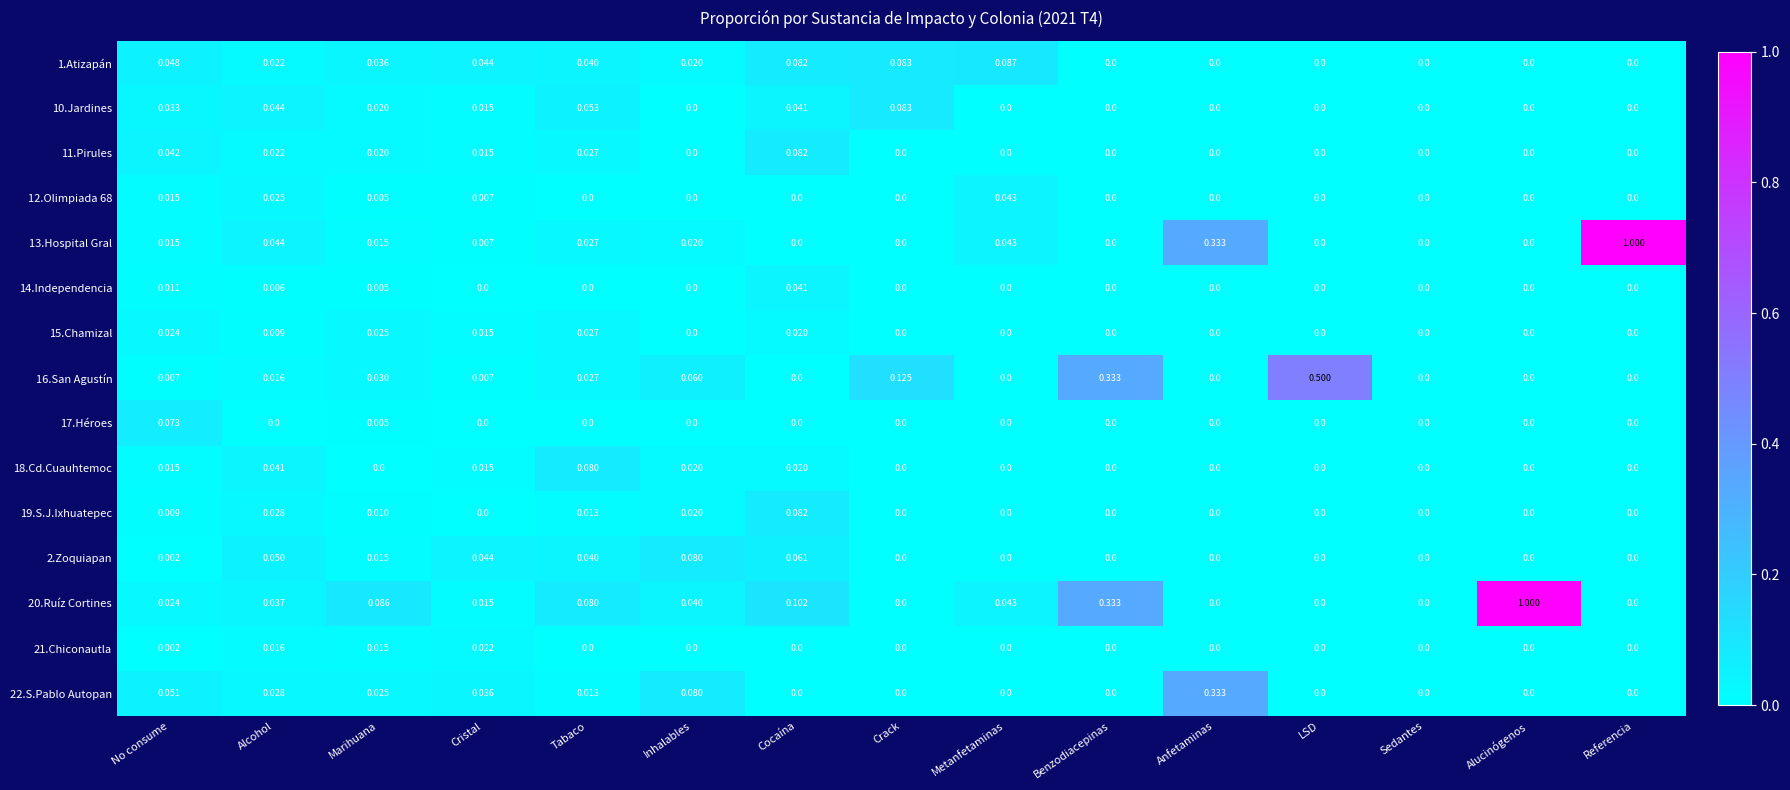

At which label does 14.Independencia reach its peak?

Cocaína